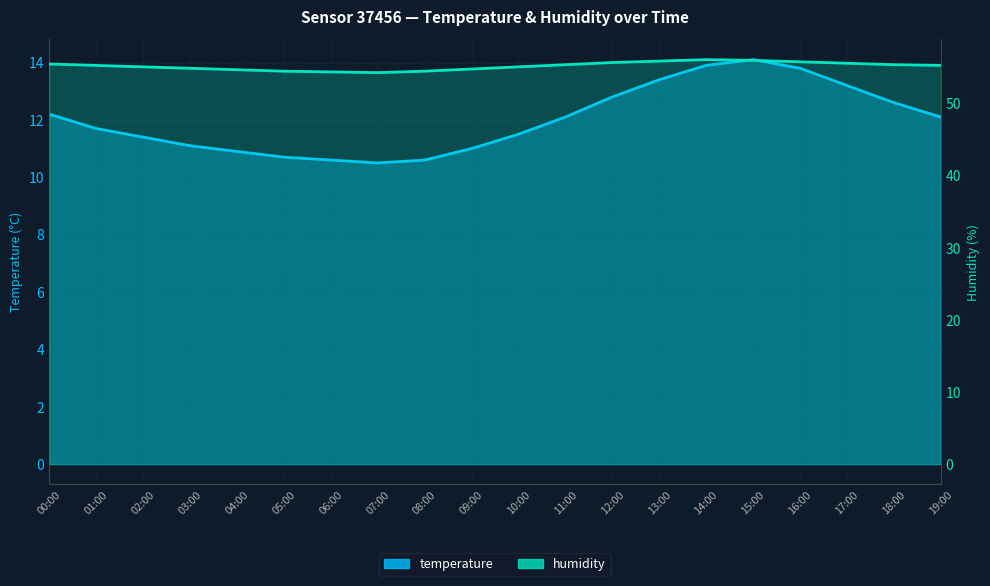

What are all the series names shown in the legend?

temperature, humidity